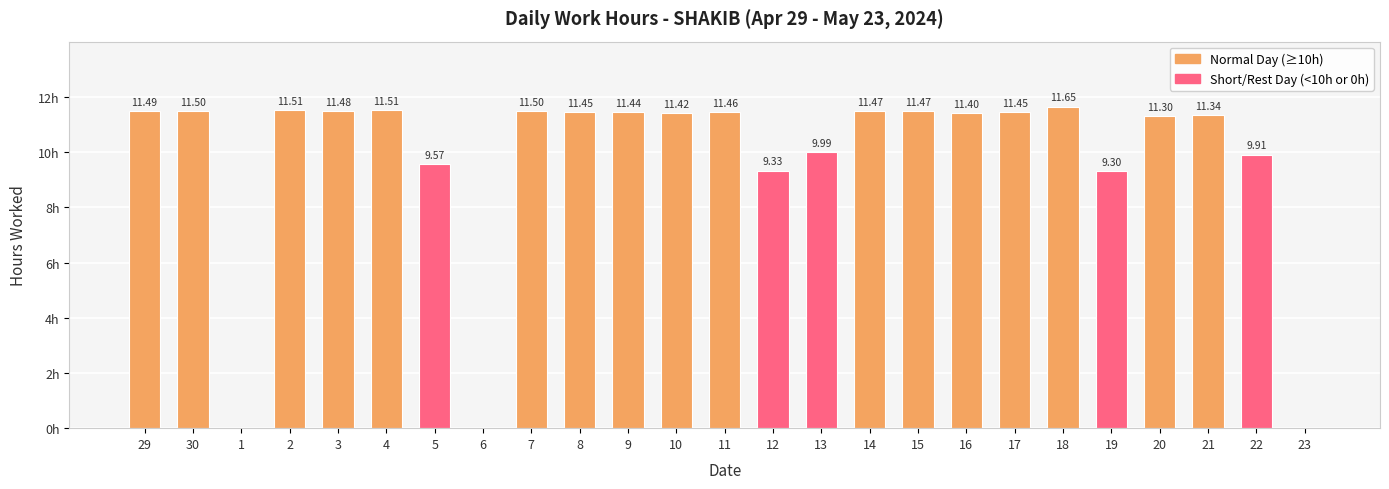

What is the greatest value displayed?

11.7